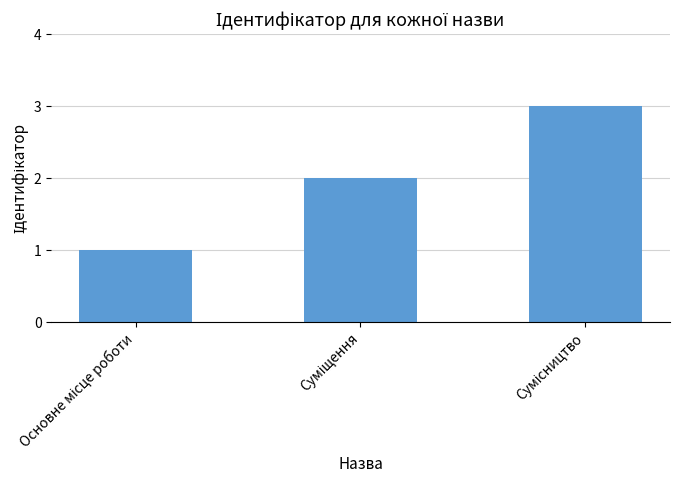

What is the maximum value shown in the chart?

3